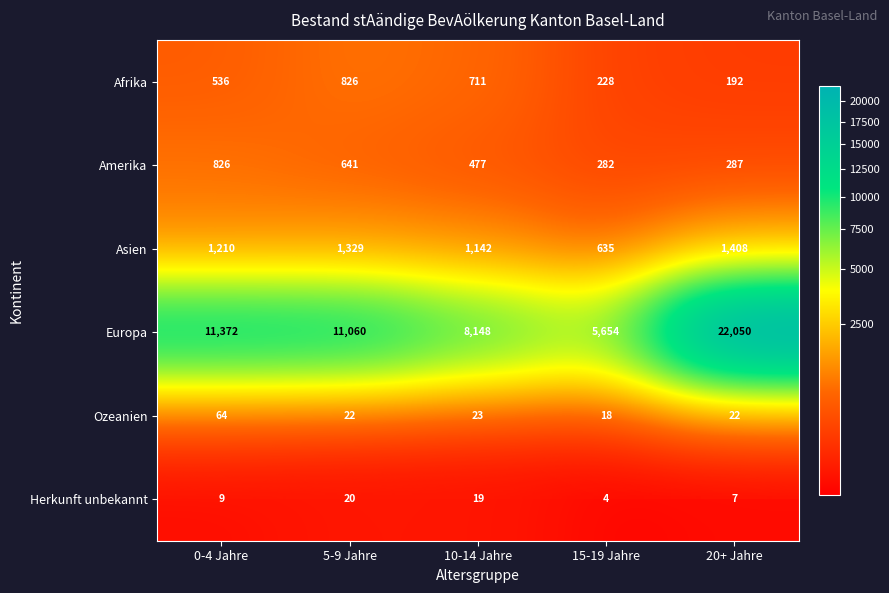

Reading right to left, extract all data points from this chart.

Afrika: 192	228	711	826	536
Amerika: 287	282	477	641	826
Asien: 1408	635	1142	1329	1210
Europa: 22050	5654	8148	11060	11372
Ozeanien: 22	18	23	22	64
Herkunft unbekannt: 7	4	19	20	9